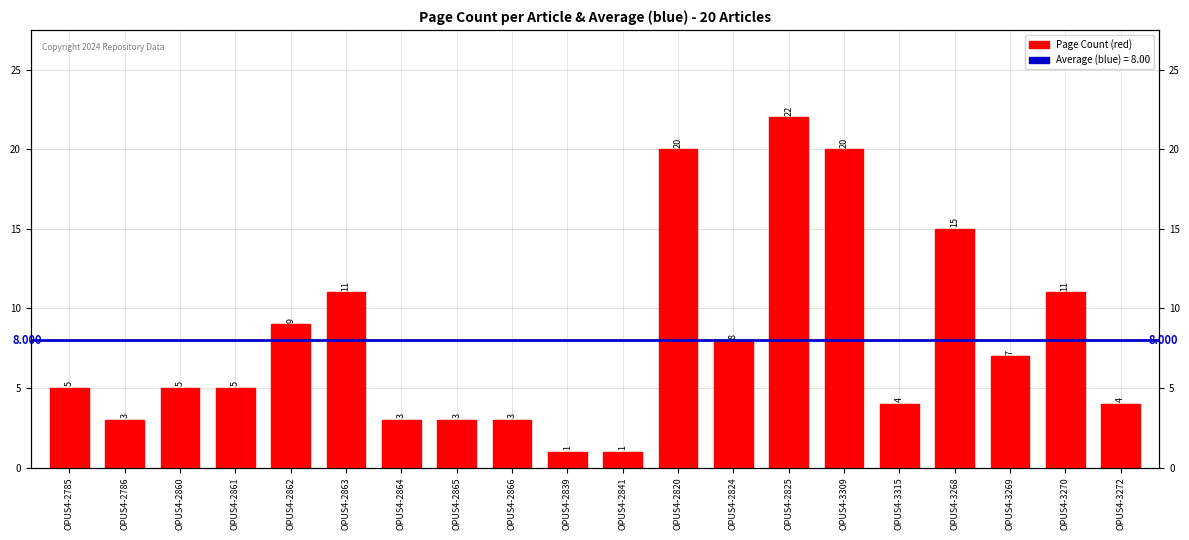

What is the difference between the maximum and minimum values?

21